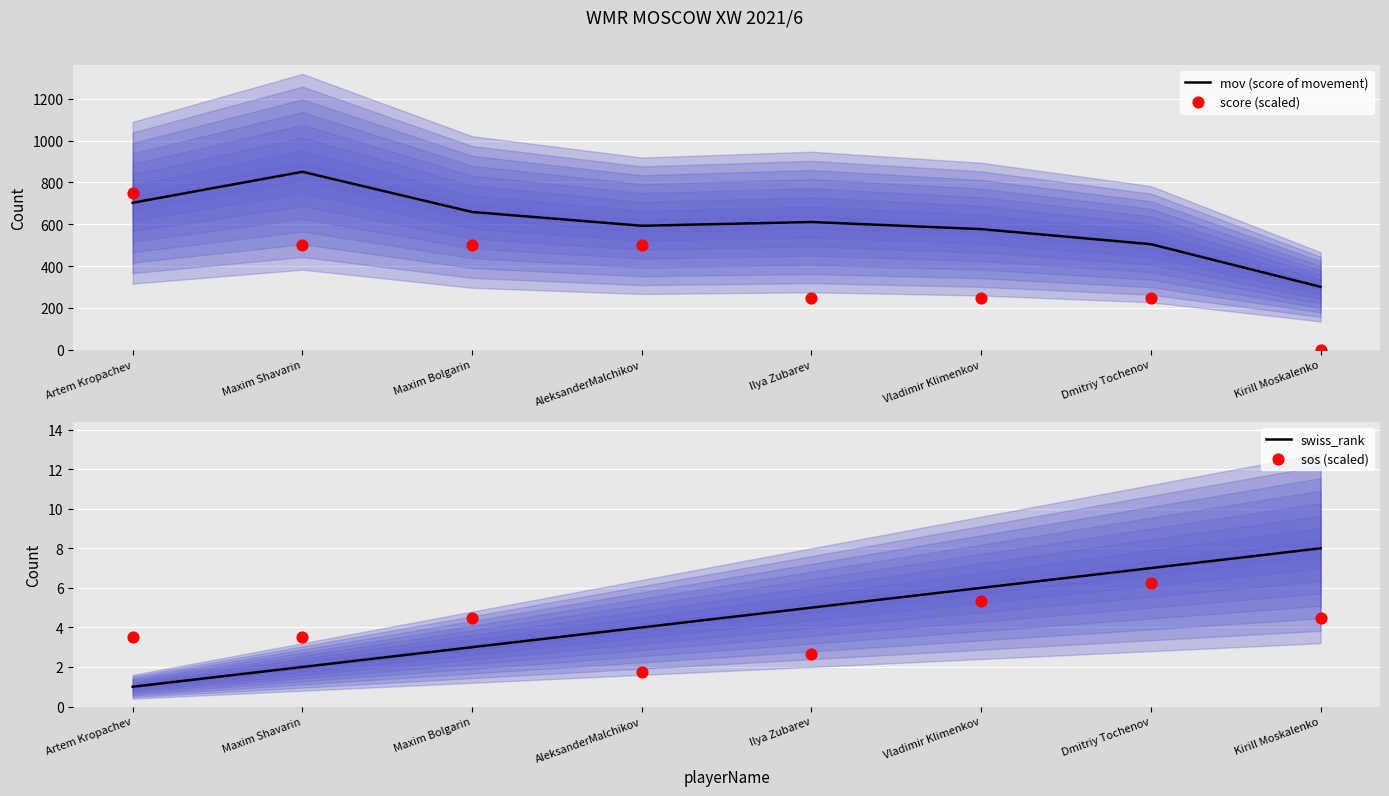

Which series has the widest spread of Y values?

score (scaled)